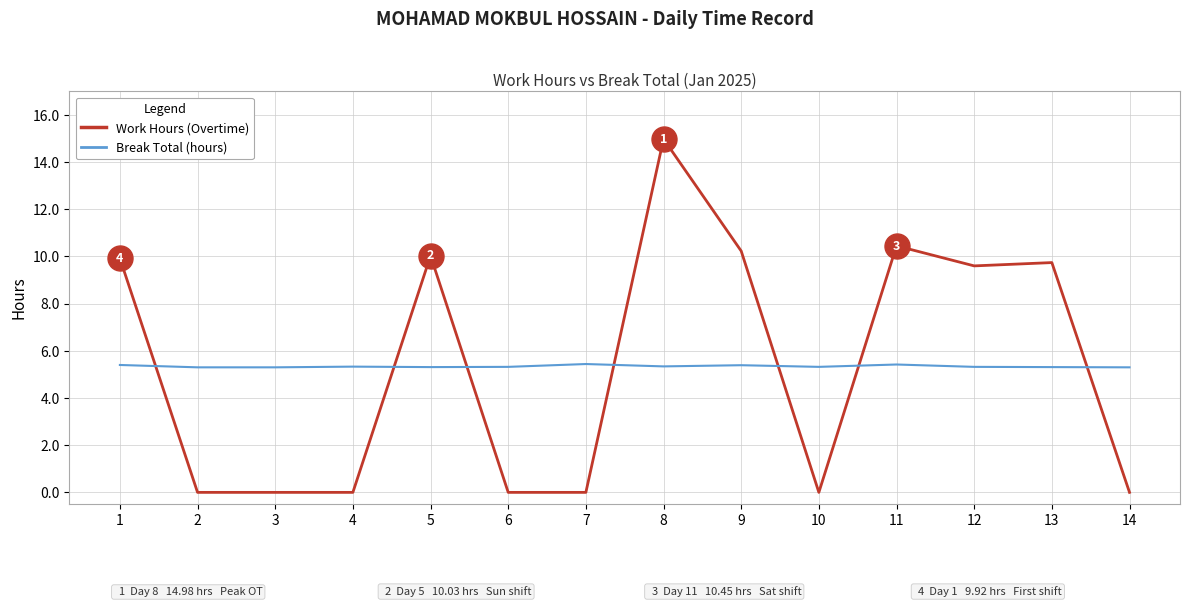

Rank the series at 10 from lowest to highest value.

Work Hours (Overtime), Break Total (hours)